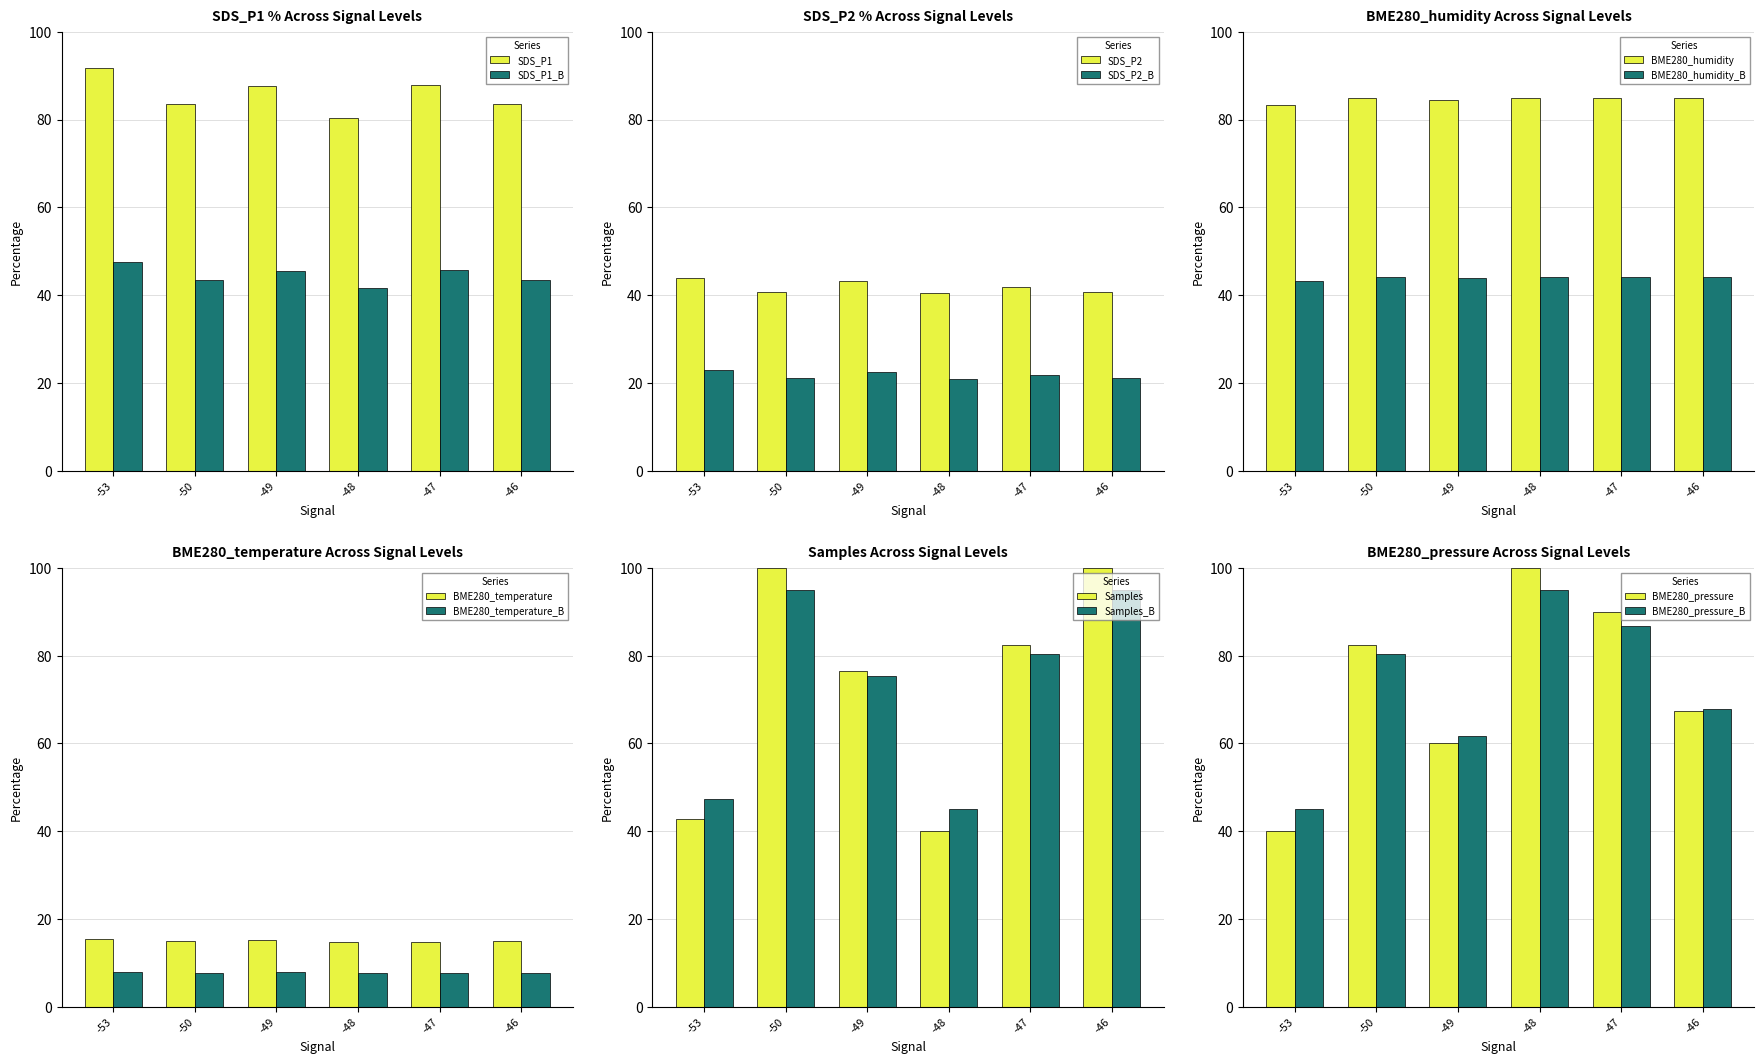

Does the chart contain any negative values?

No